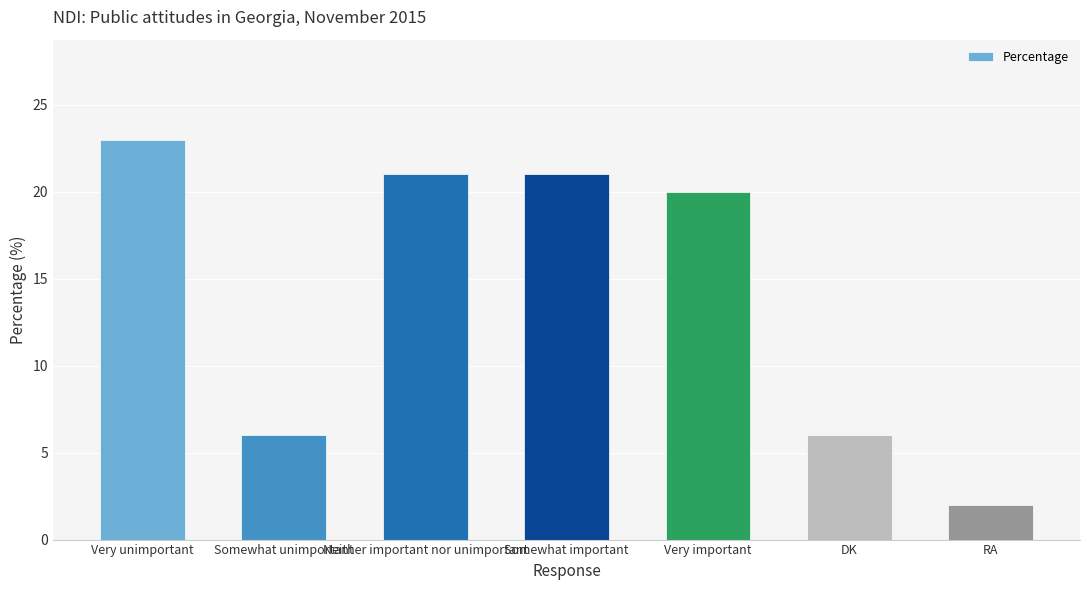

What position from the right is Very important?

3